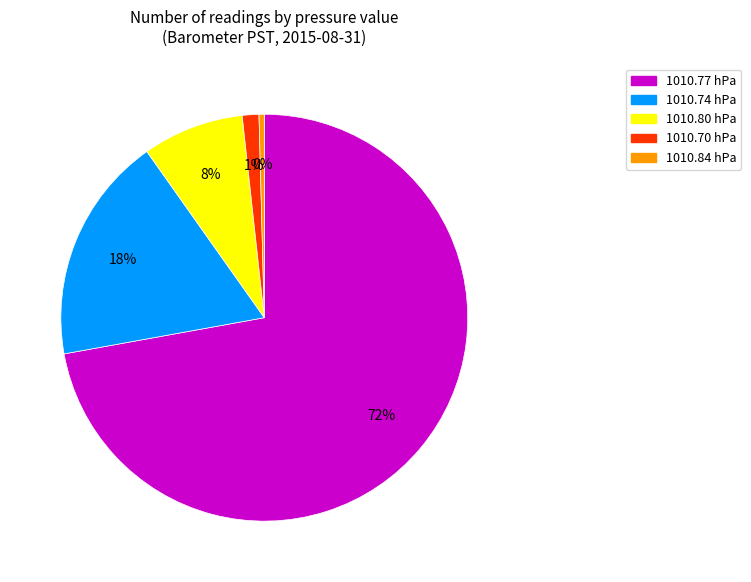

How many segments does this pie chart have?

5